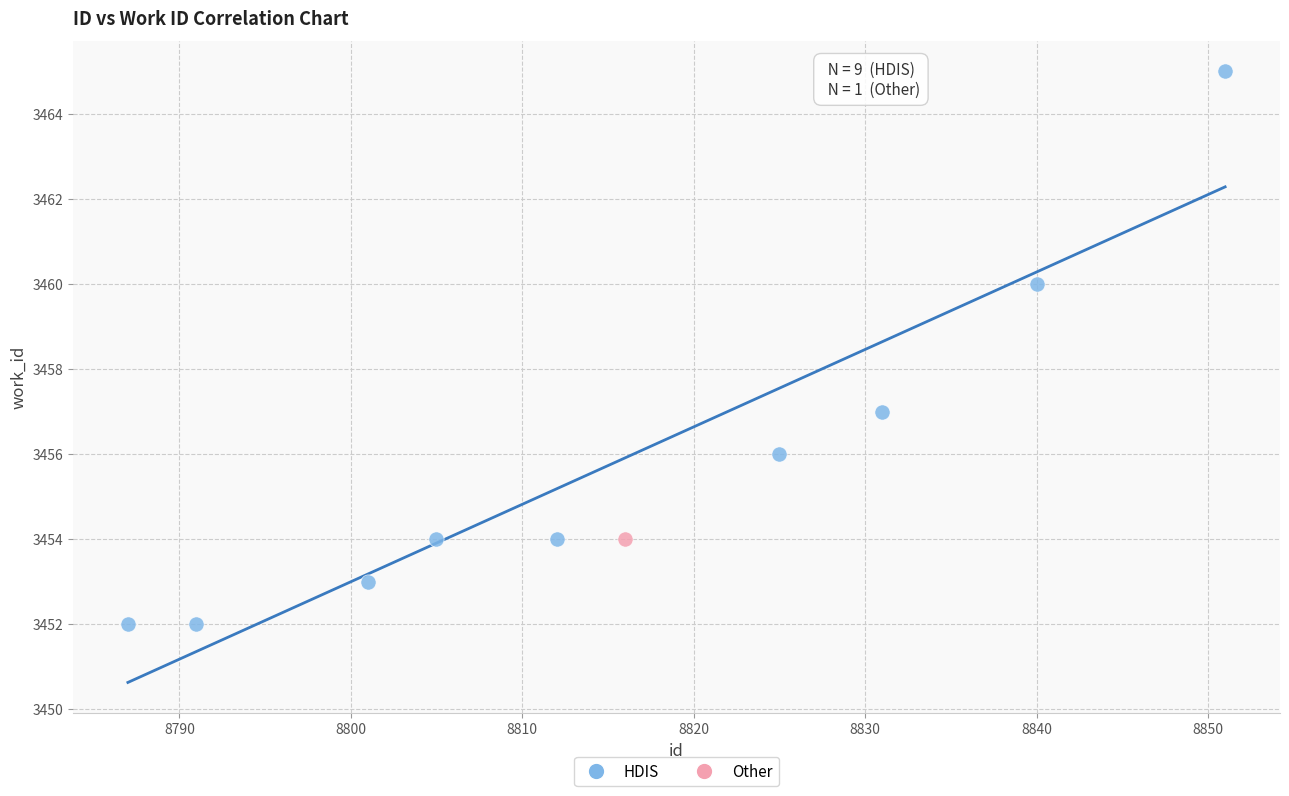

What are all the series names shown in the legend?

HDIS, Other